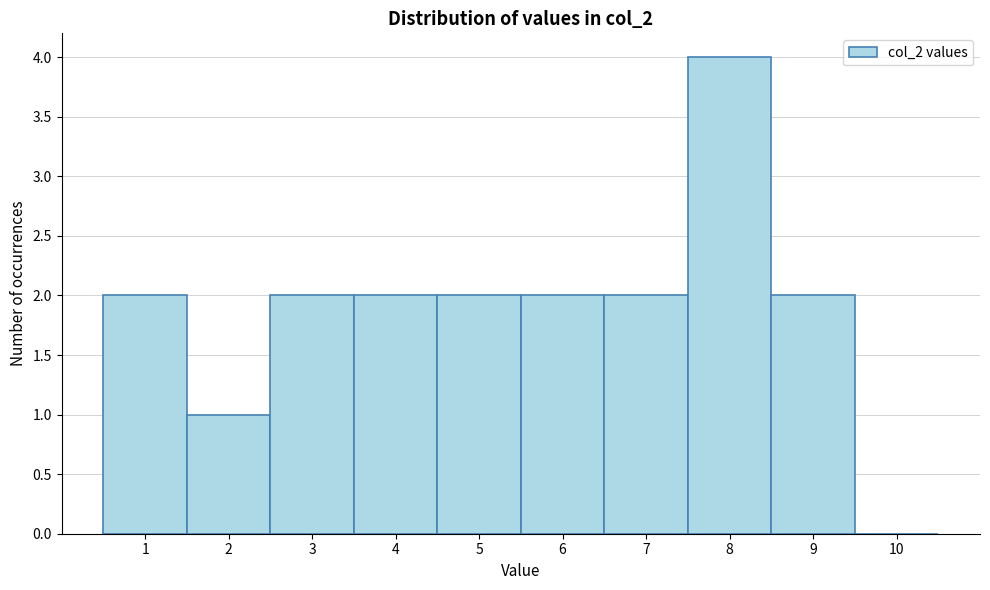

Reading left to right, list every bar in this chart as the range it spans on the x-axis followed by its height. The values are not printed on the chart, so give them approximately, as read against the axis.

0.5 to 1.5: 2
1.5 to 2.5: 1
2.5 to 3.5: 2
3.5 to 4.5: 2
4.5 to 5.5: 2
5.5 to 6.5: 2
6.5 to 7.5: 2
7.5 to 8.5: 4
8.5 to 9.5: 2
9.5 to 10.5: 0